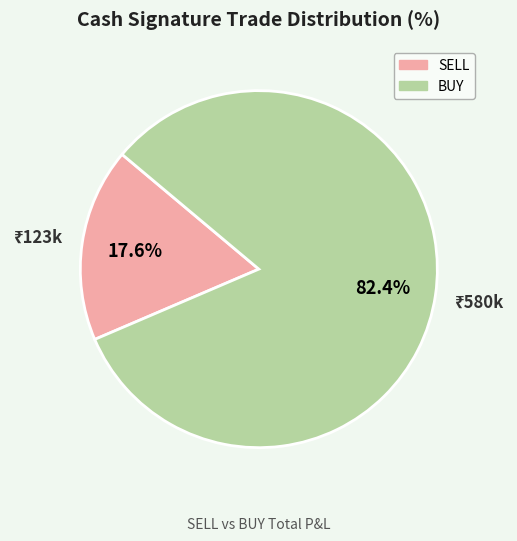

Count the number of slices in the pie.

2